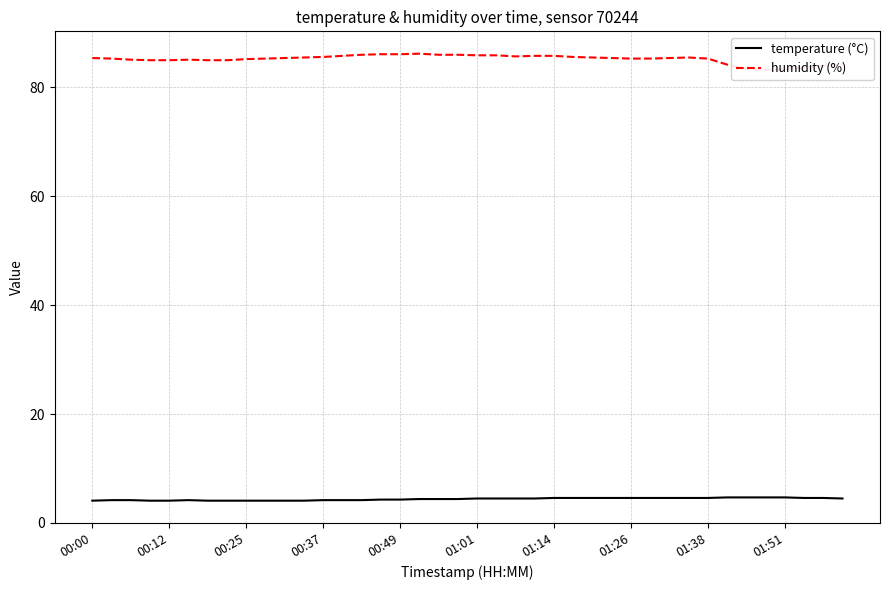

Is the value of temperature (°C) at 37 greater than the value of humidity (%) at 17?

No